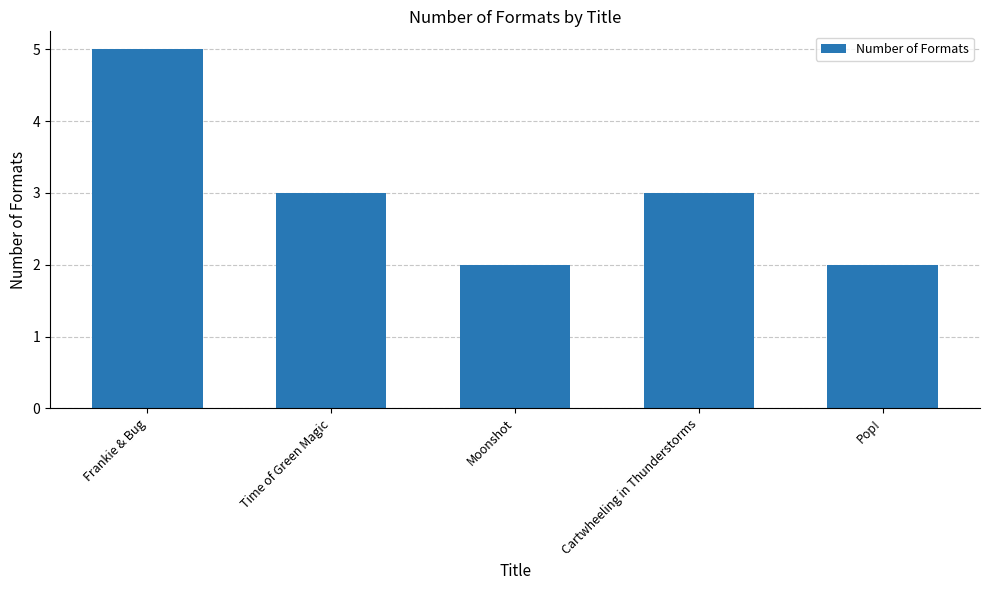

Is it true that the value at Cartwheeling in Thunderstorms is 5?

False